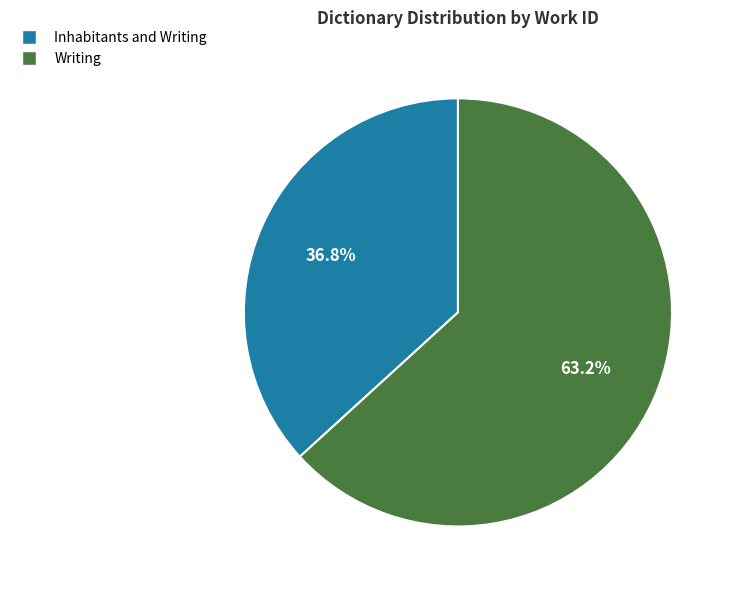

Is there any slice that represents more than half of the pie?

Yes